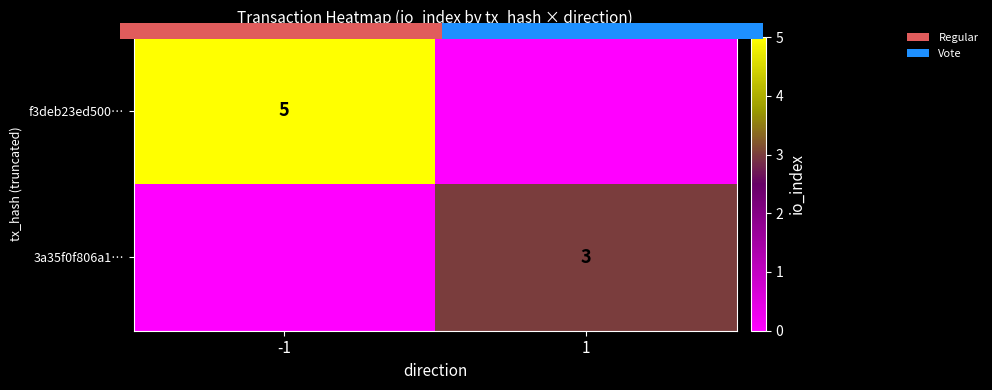

Which series has the largest range (max minus min)?

f3deb23ed500…